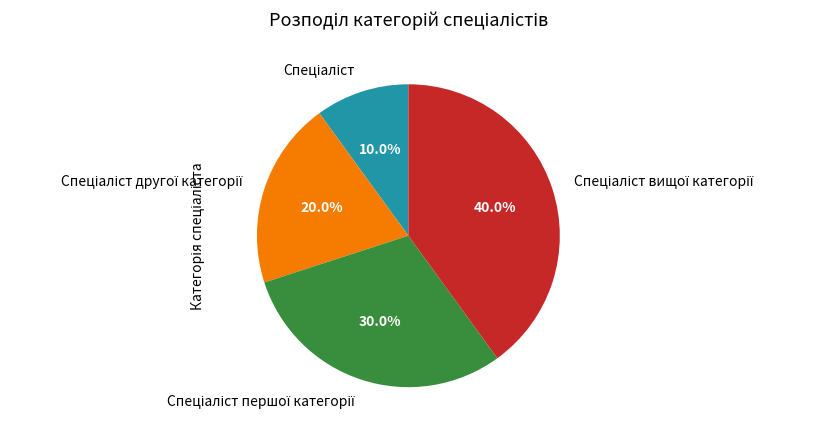

Is there any slice that represents more than half of the pie?

No